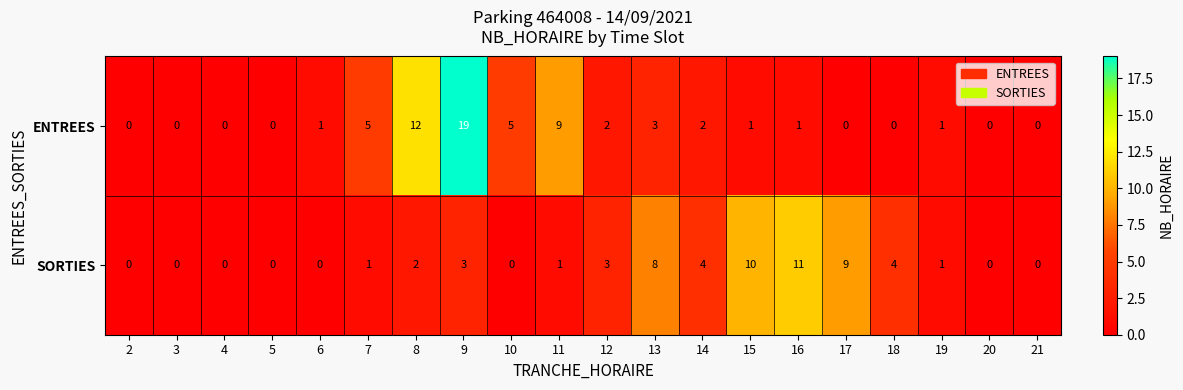

What is the sum of the SORTIES values at 12 and 11?

4